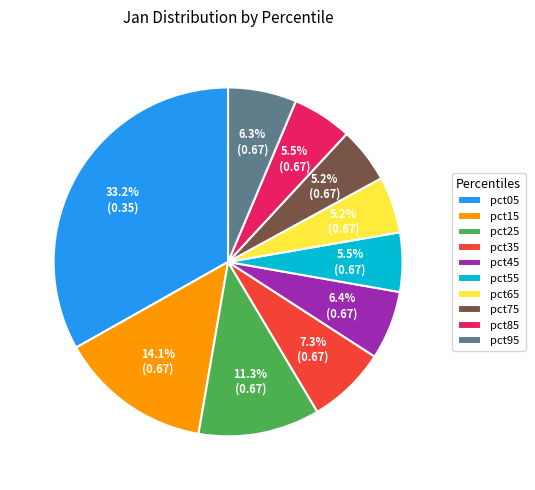

To the nearest percent, what is the difference between the largest and smallest slice percentages?

28%